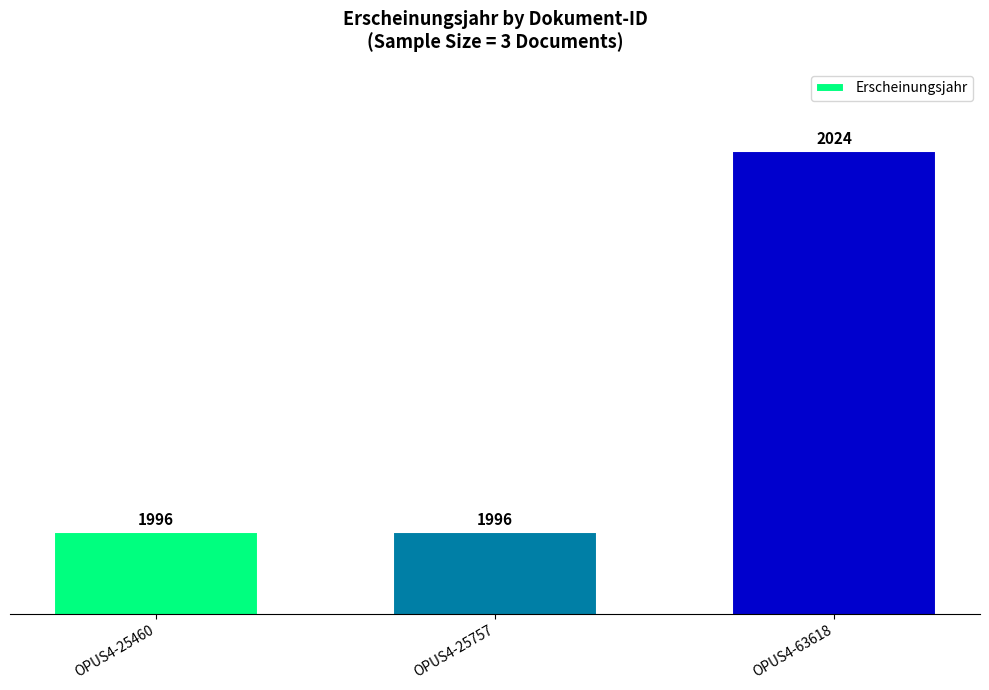

Reading right to left, list all the values displayed in this chart.

2024	1996	1996